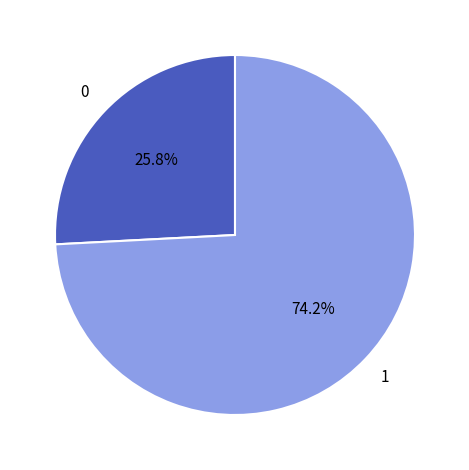

How many segments does this pie chart have?

2